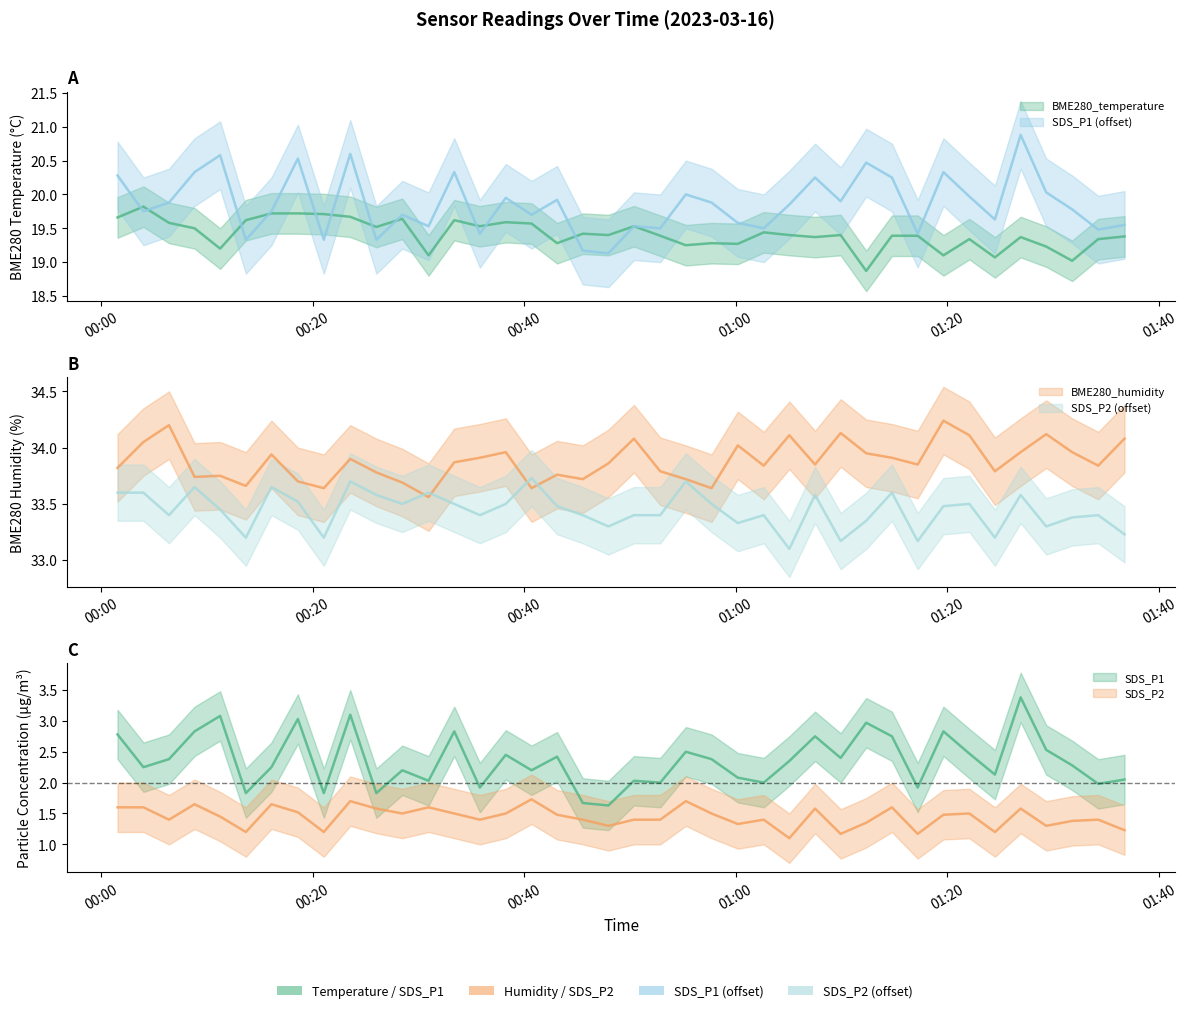

In BME280_temperature, how many points are lower than both neighbors (excluding endpoints)?

13